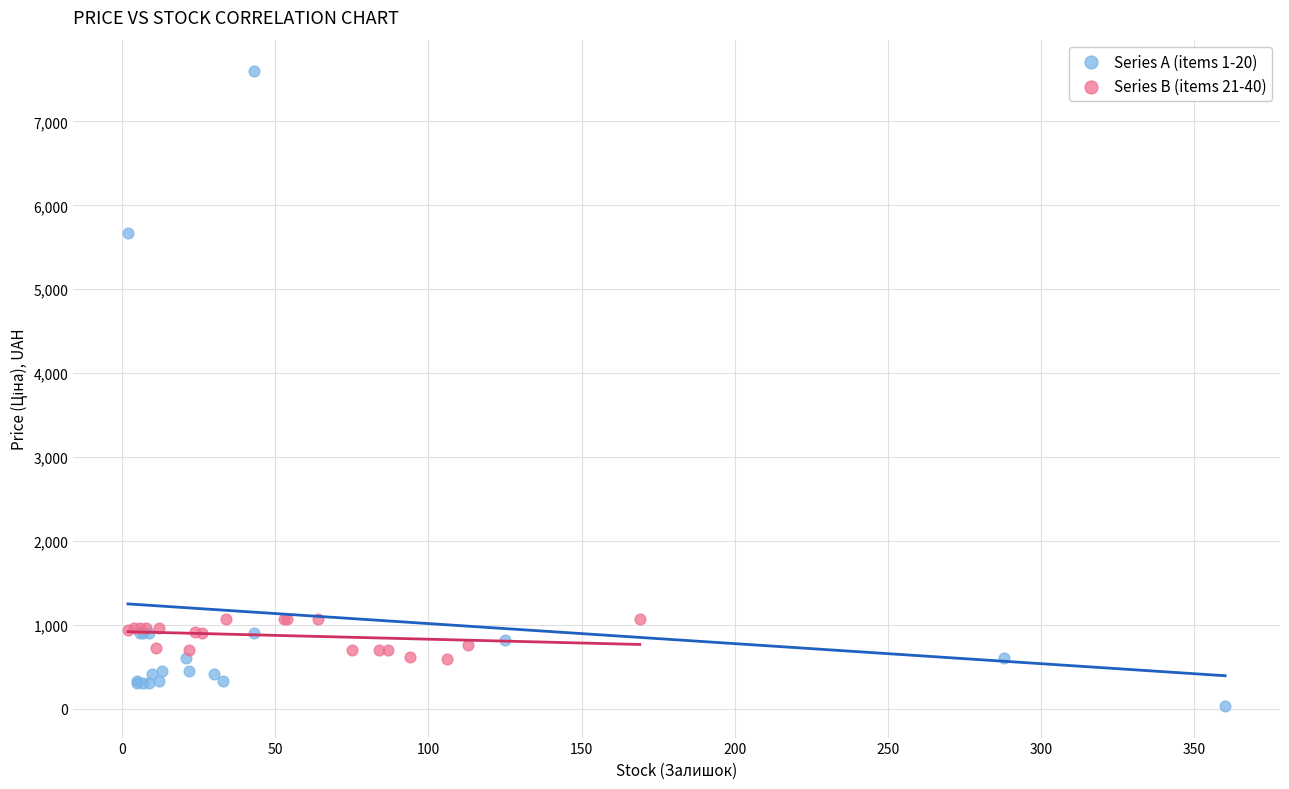

Which series has the largest Y range (max minus min)?

Series A (items 1-20)